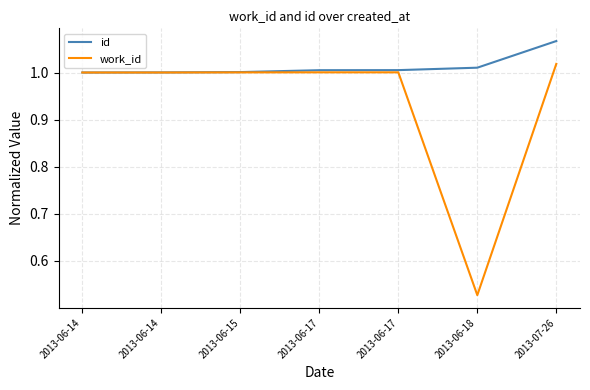

Reading right to left, list all the values displayed in this chart.

id: 2013-07-26=1.1	2013-06-18=1.0	2013-06-17=1.0	2013-06-17=1.0	2013-06-15=1.0	2013-06-14=1.0	2013-06-14=1.0
work_id: 2013-07-26=1.0	2013-06-18=0.5	2013-06-17=1.0	2013-06-17=1.0	2013-06-15=1.0	2013-06-14=1.0	2013-06-14=1.0